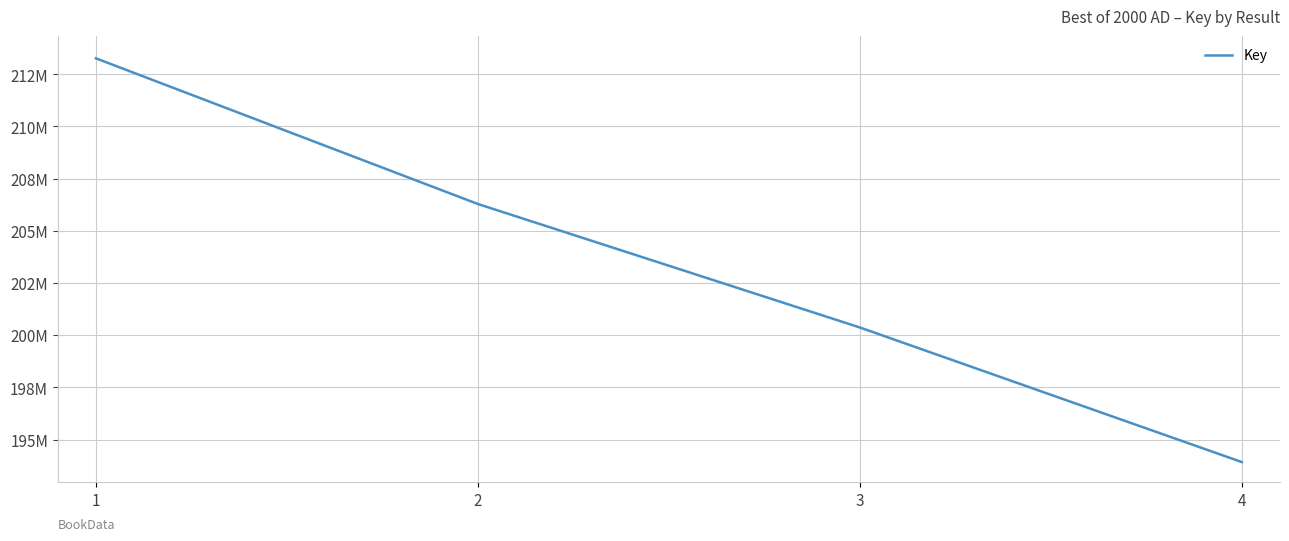

Does the chart display data point markers on the line(s)?

No